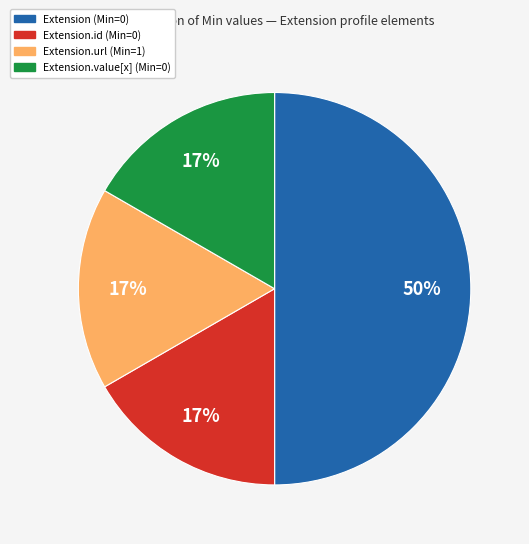

To the nearest percent, what is the average slice percentage?

25%